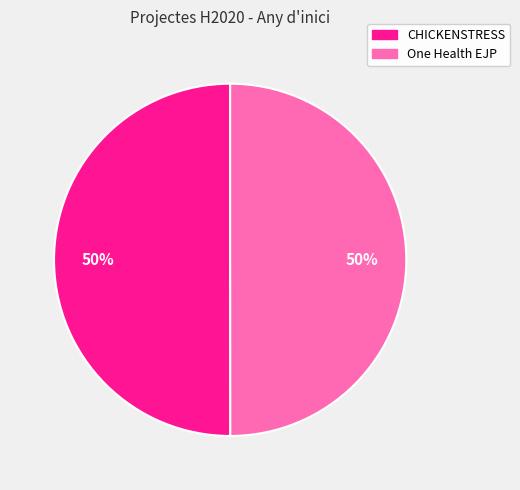

Count the number of slices in the pie.

2